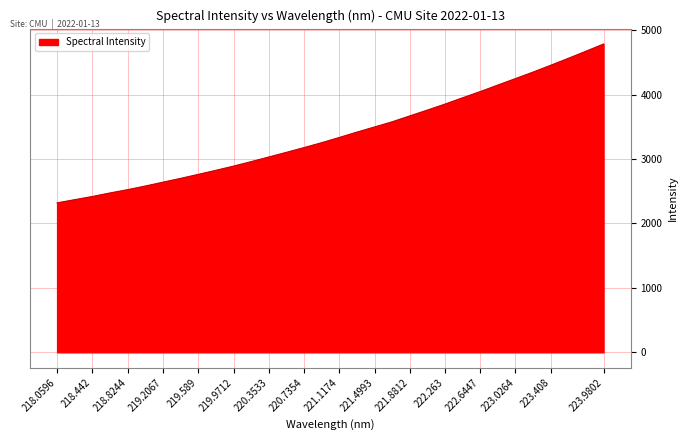

What is the difference between the maximum and minimum values?

2465.3